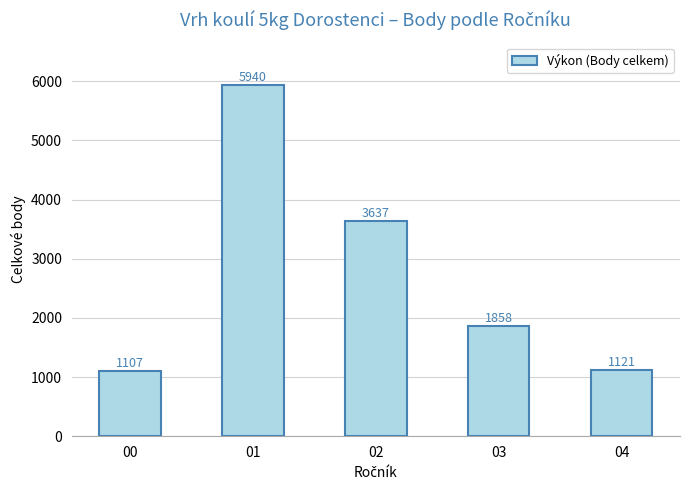

Reading right to left, transcribe all the data shown in this chart.

1121	1858	3637	5940	1107